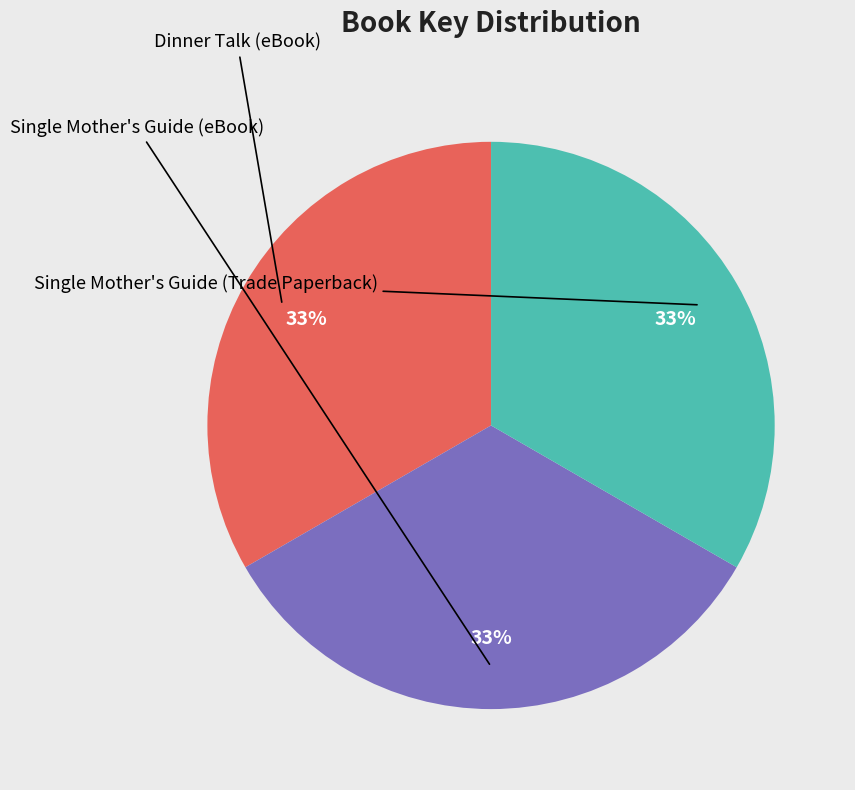

Is there any slice that represents more than half of the pie?

No